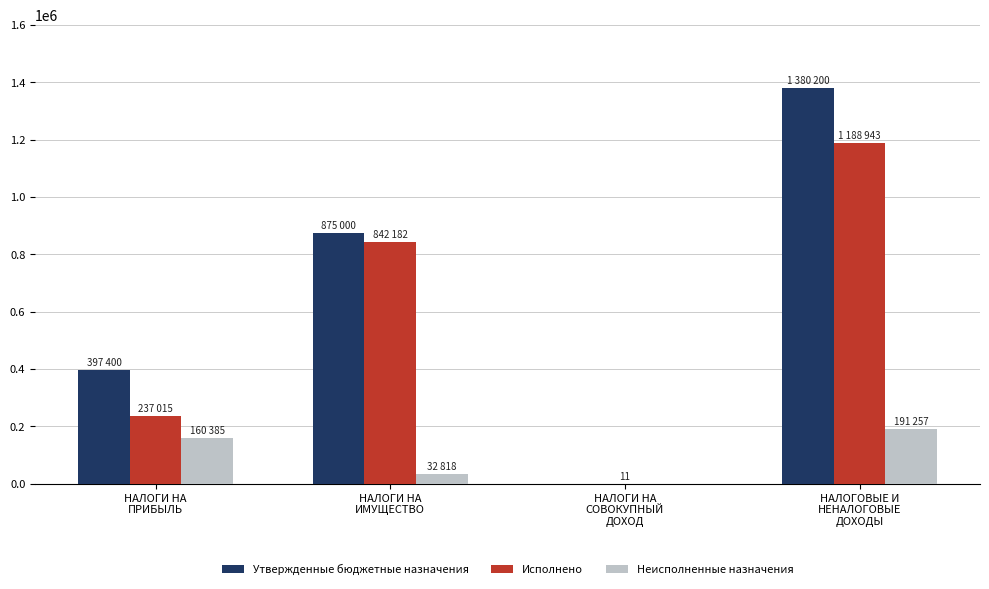

How many groups of bars are there?

4